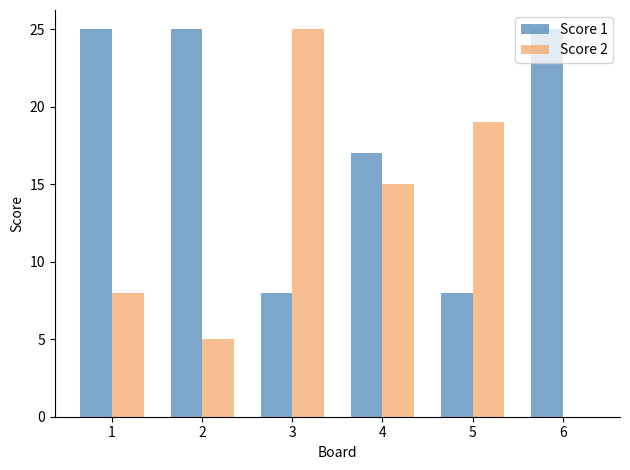

Is the value of Score 1 at 2 greater than the value of Score 2 at 4?

Yes